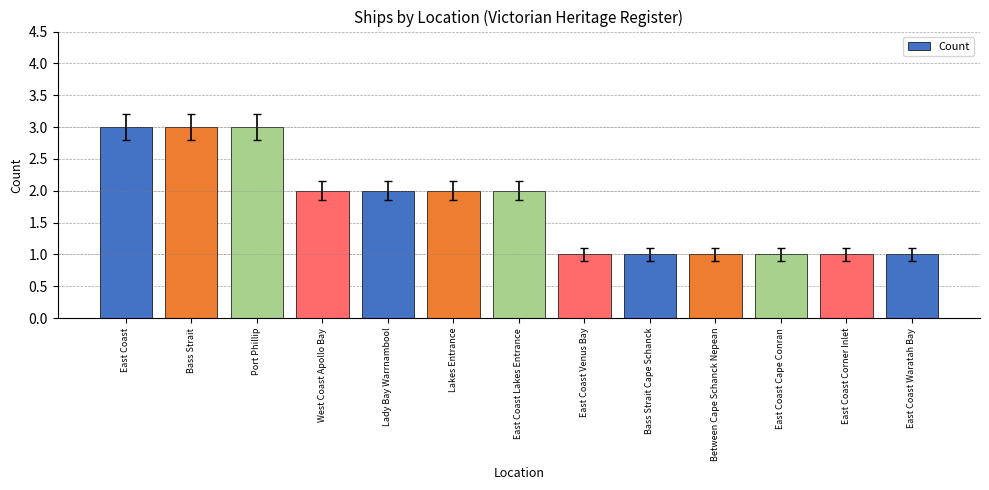

What is the greatest value displayed?

3